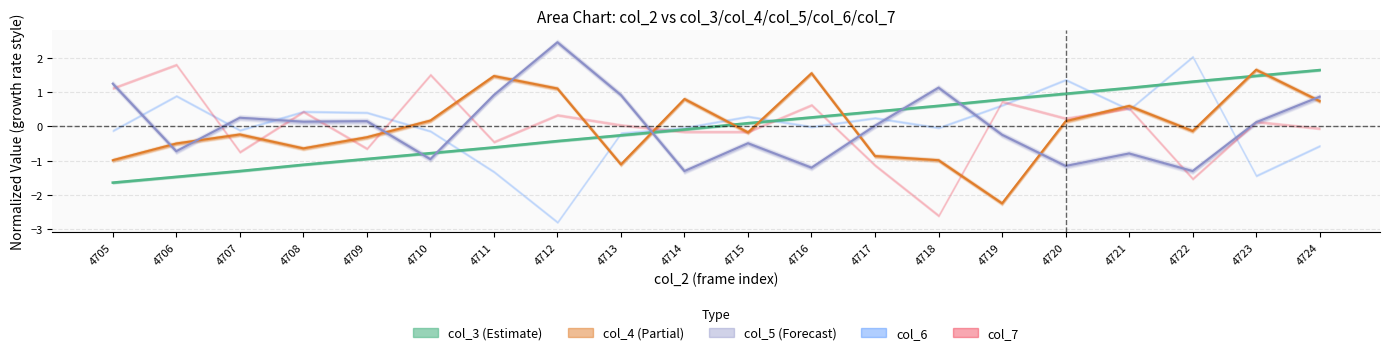

Between which two adjacent categories do col_4 and col_5 first intersect?

4705 and 4706